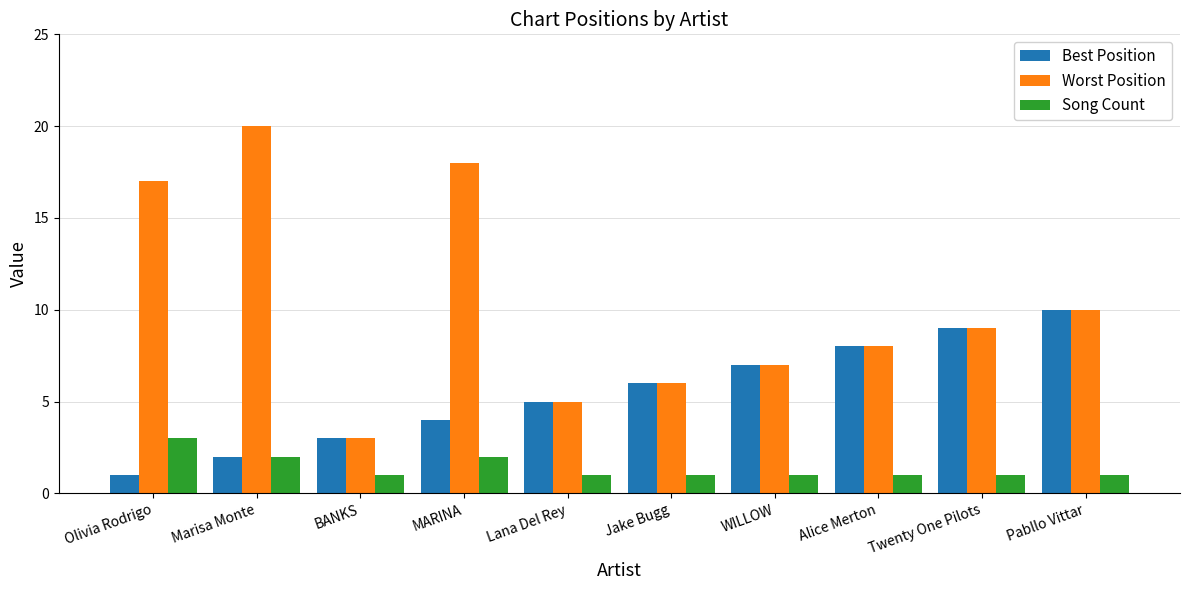

Which series has the widest spread of values?

Worst Position